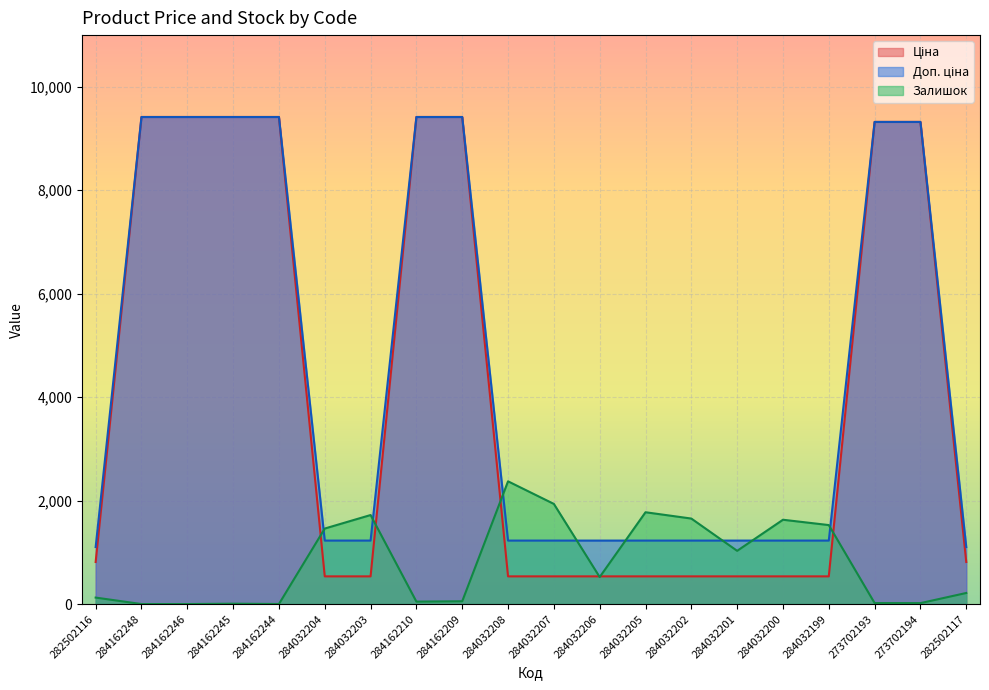

Which series has the widest spread of values?

Ціна